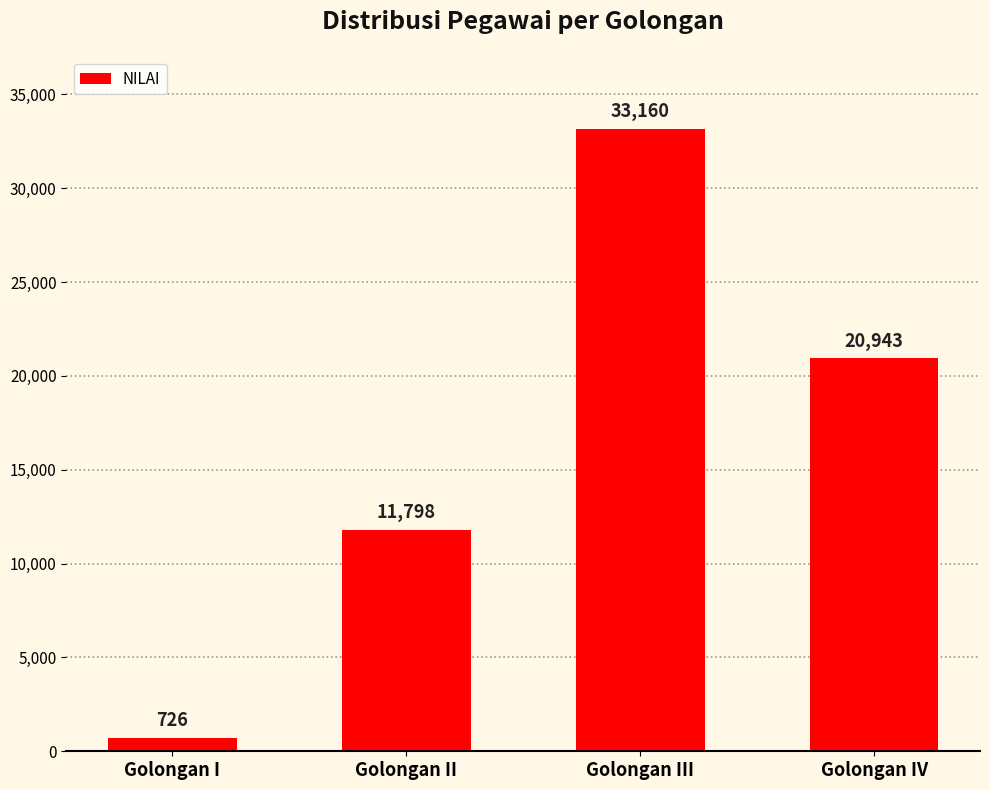

How many bars are there in total?

4